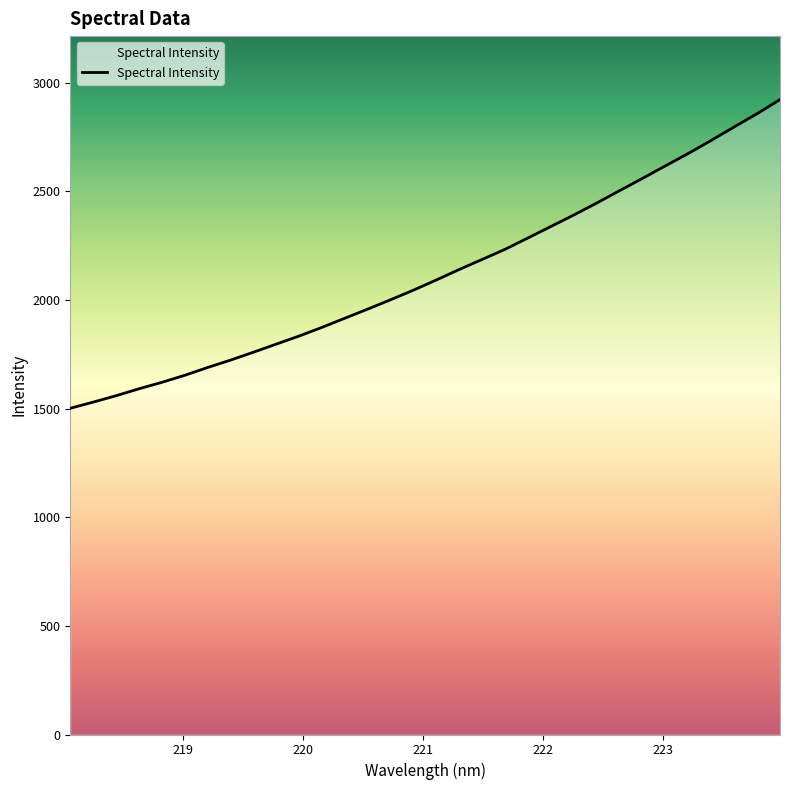

What is the difference between the maximum and minimum values?

1421.1